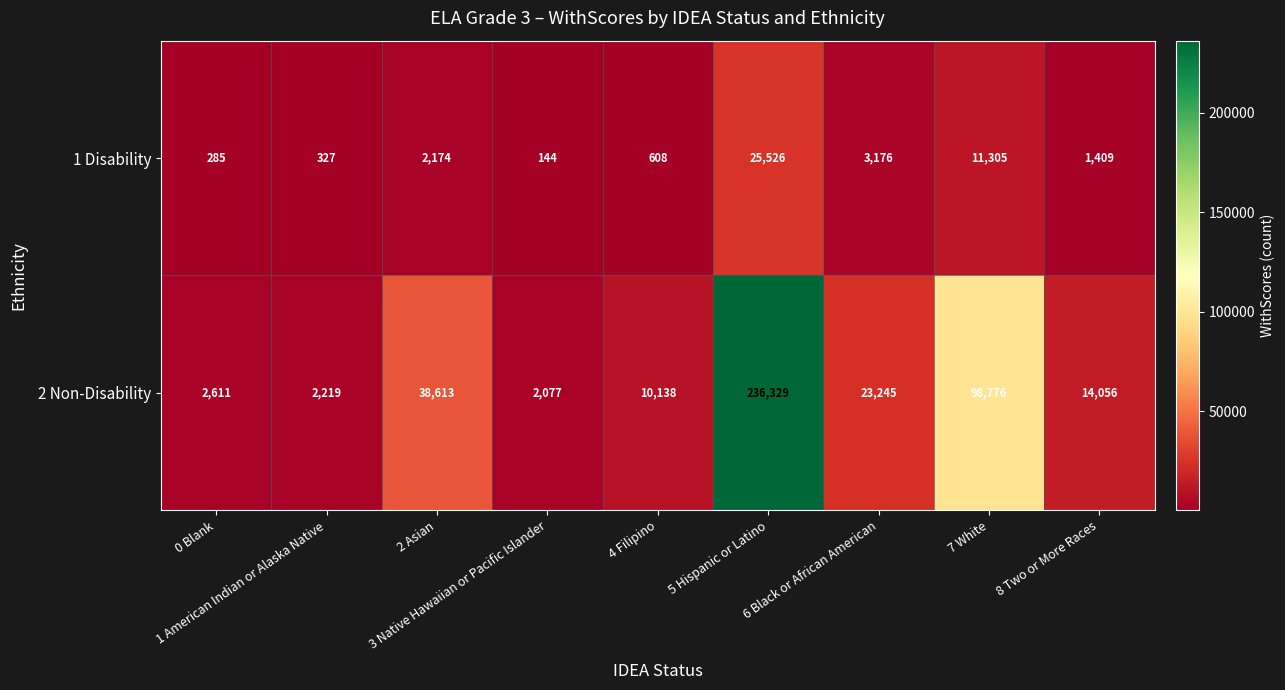

Which series has the largest total across all categories?

2 Non-Disability